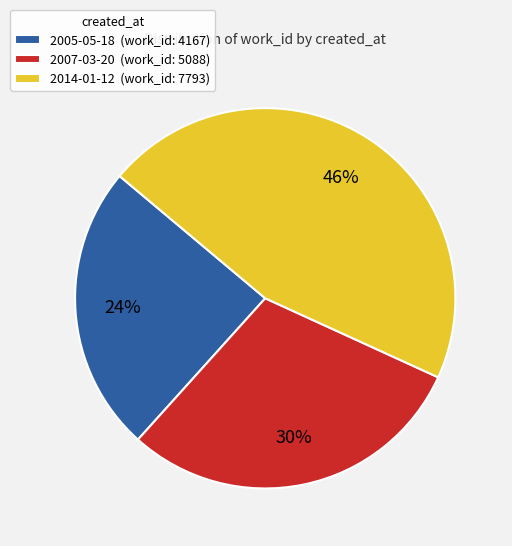

What is the largest slice in the pie chart?

2014-01-12